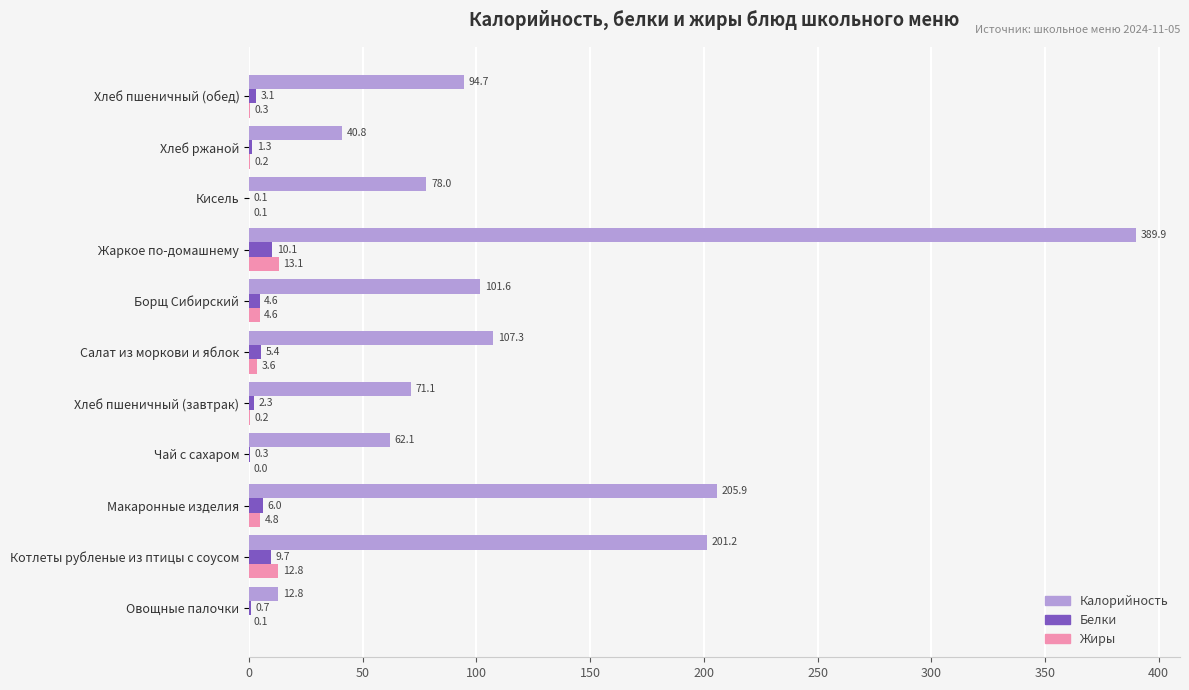

What is the total value across all series at Овощные палочки?

13.6